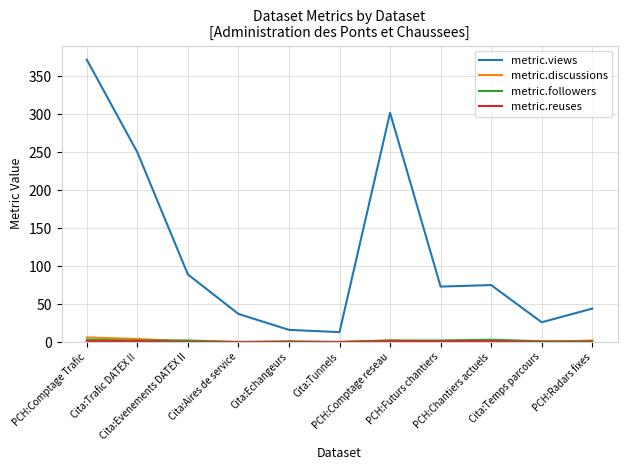

Is this an area chart (filled region under the line)?

No